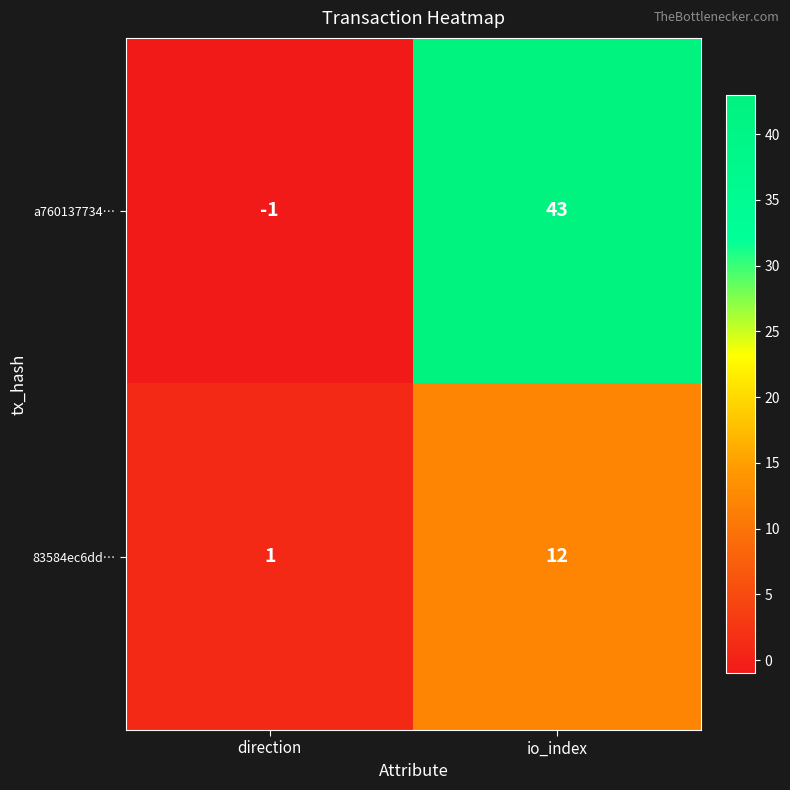

Reading left to right, extract all data points from this chart.

a760137734…: -1	43
83584ec6dd…: 1	12